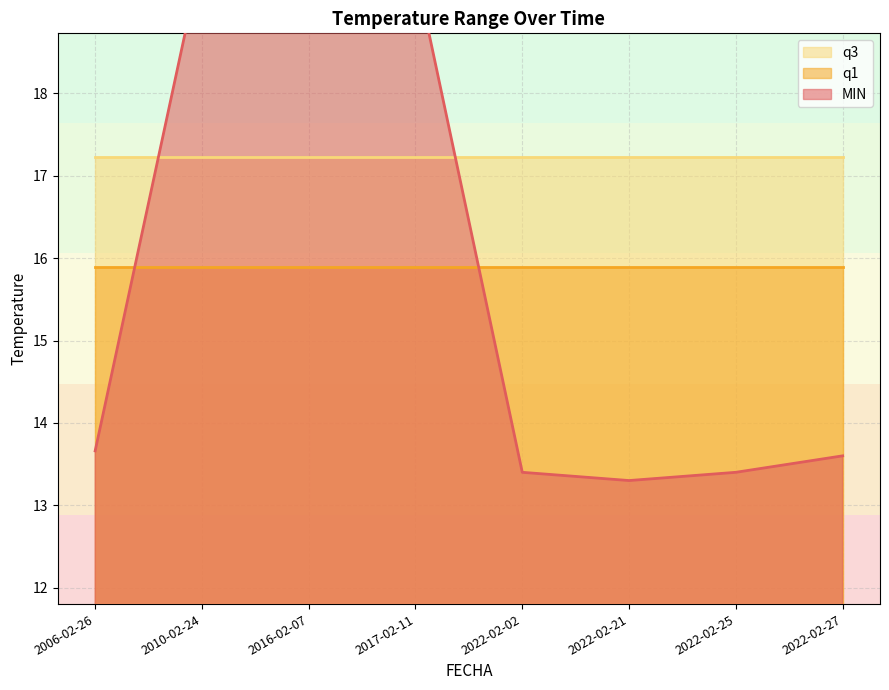

Which series ends up on top after the final intersection of q3 and MIN?

q3